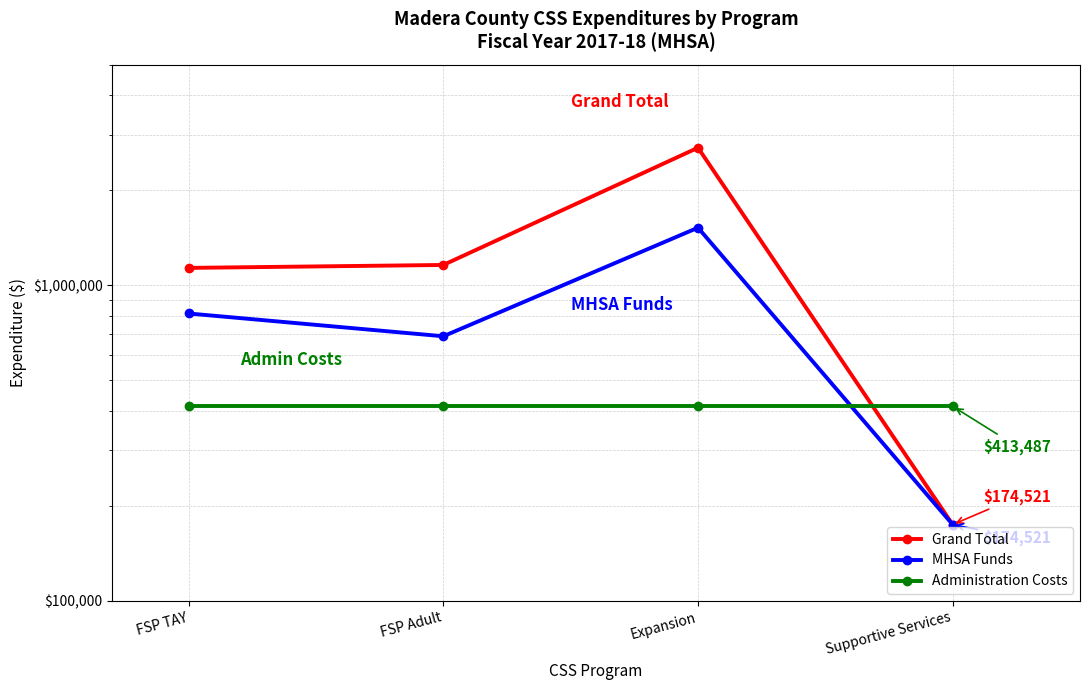

The value of Grand Total at Expansion is 2727701. True or false?

True